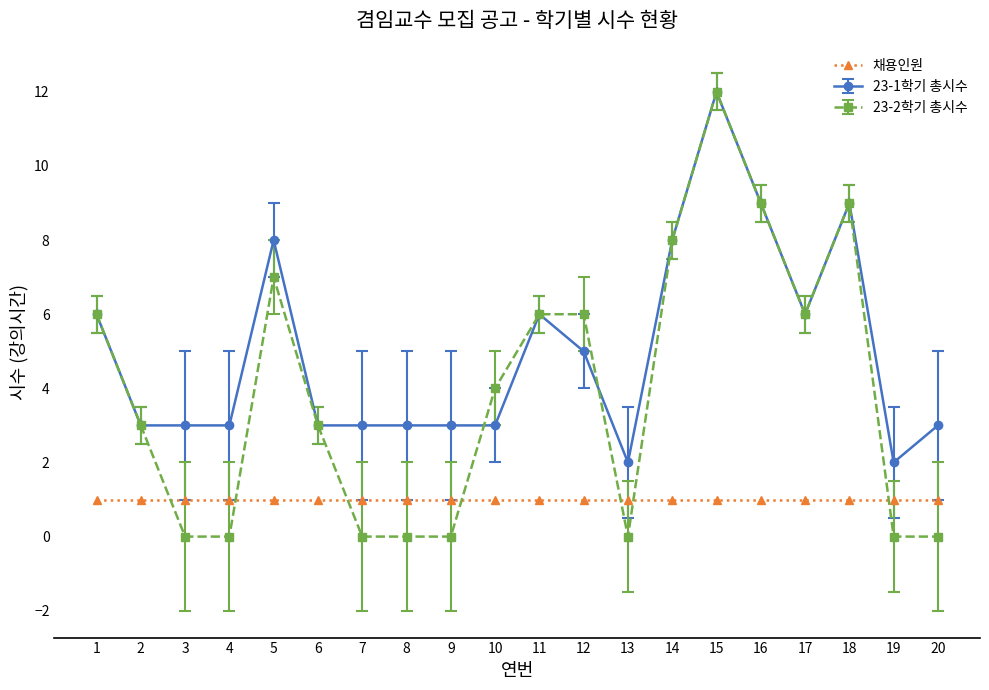

At which category is the sum across all series the highest?

15